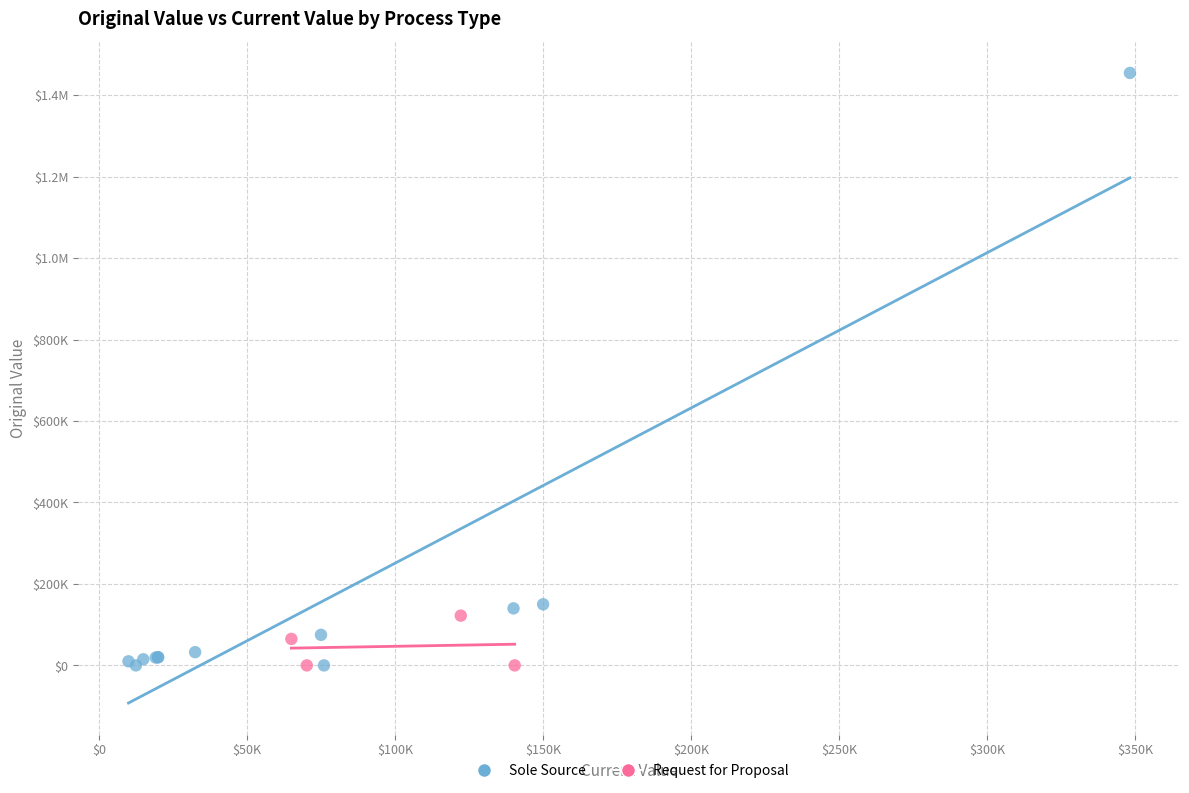

What are all the series names shown in the legend?

Sole Source, Request for Proposal